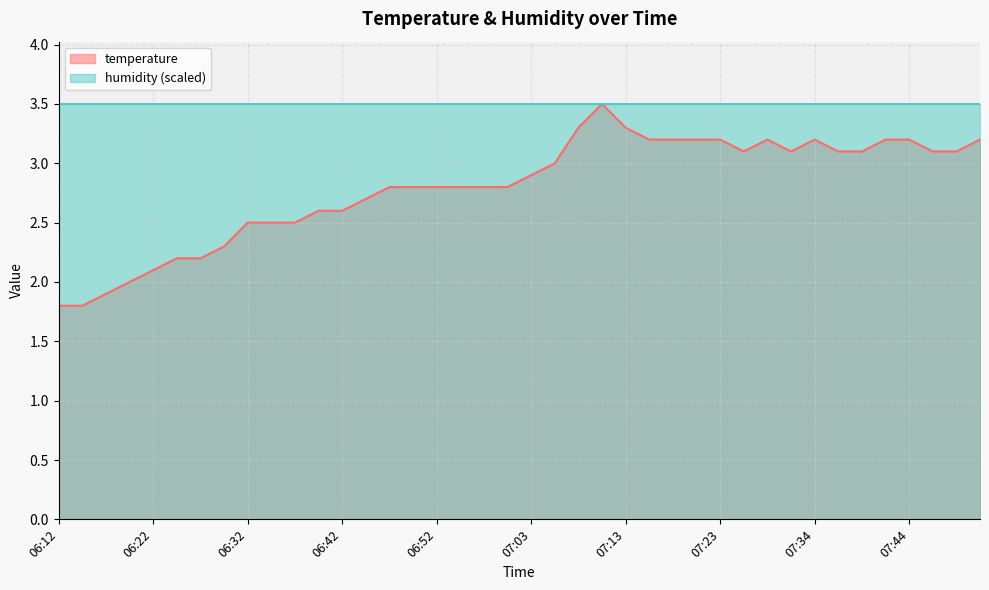

Where does the data first go above 2?

06:22